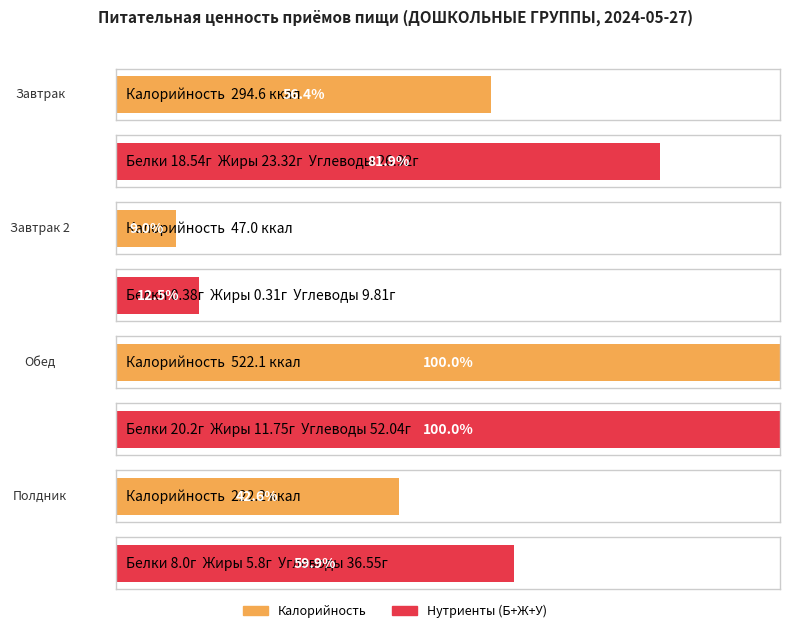

Reading left to right, extract all data points from this chart.

Белки: Завтрак=18.5	Завтрак 2=0.4	Обед=20.2	Полдник=8.0
Жиры: Завтрак=23.3	Завтрак 2=0.3	Обед=11.8	Полдник=5.8
Углеводы: Завтрак=26.9	Завтрак 2=9.8	Обед=52.0	Полдник=36.5
Калорийность: Завтрак=294.6	Завтрак 2=47.0	Обед=522.1	Полдник=222.2